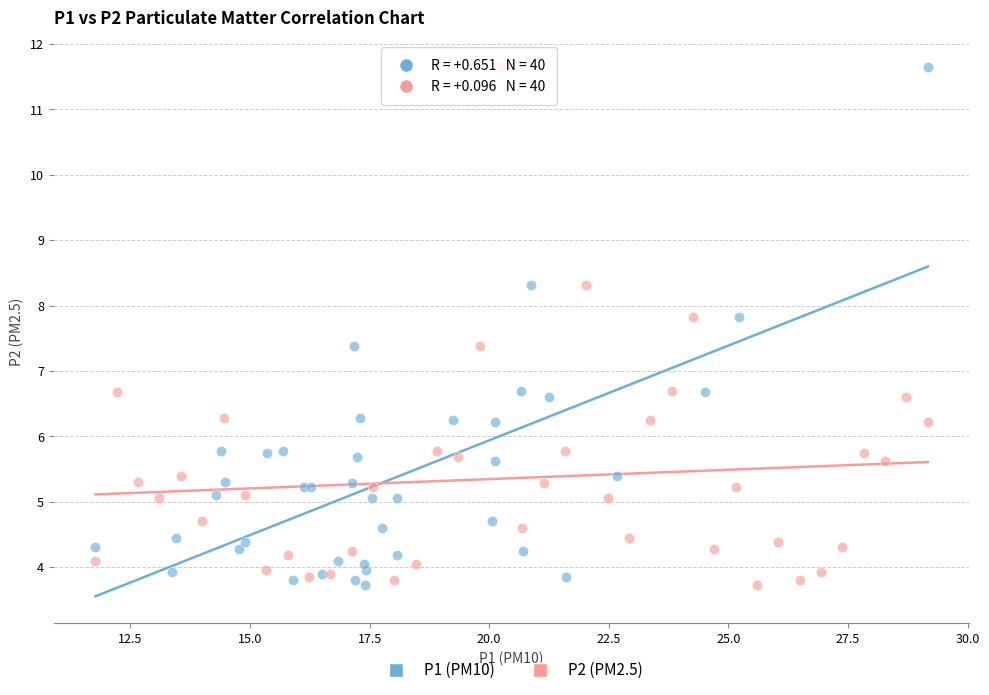

What are all the series names shown in the legend?

P1 (PM10), P2 (PM2.5)